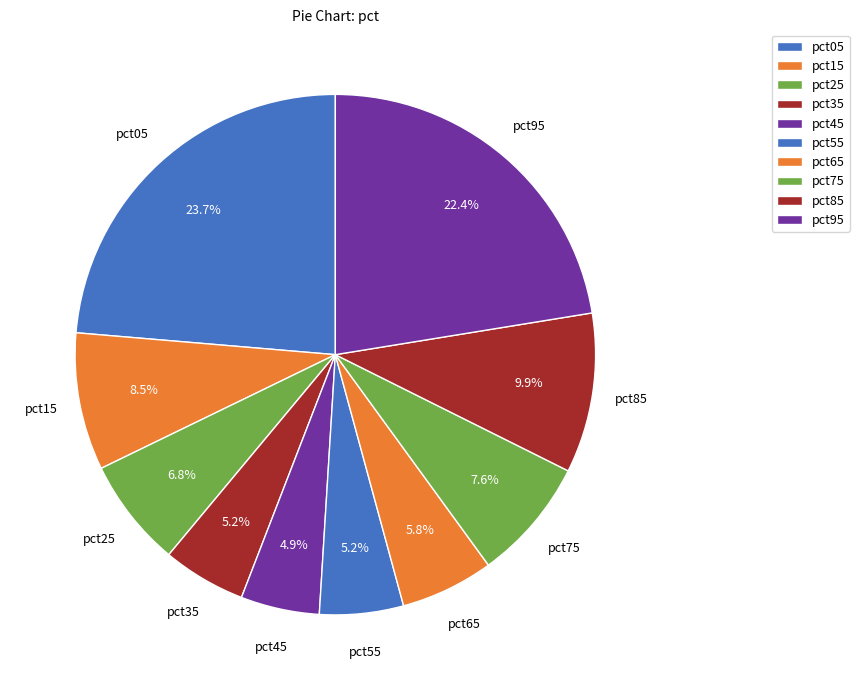

What is the smallest slice in the pie chart?

pct45